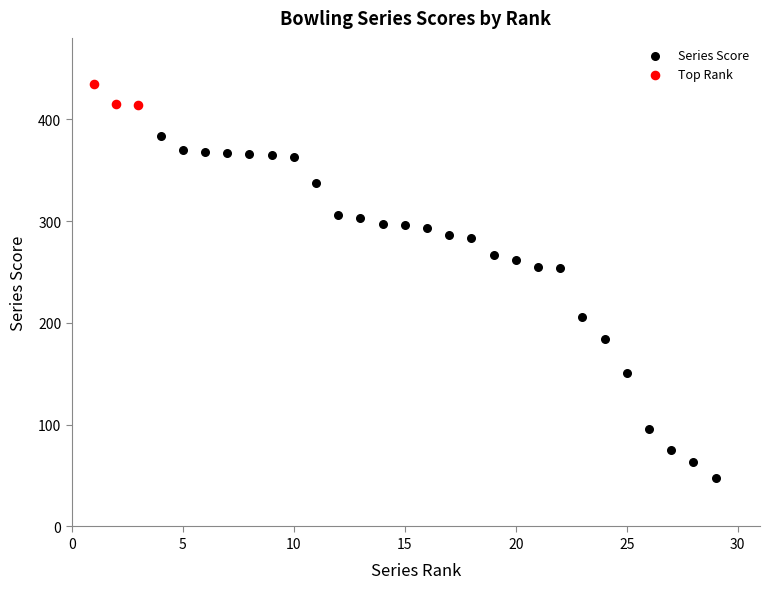

Which series has the widest spread of Y values?

Series Score